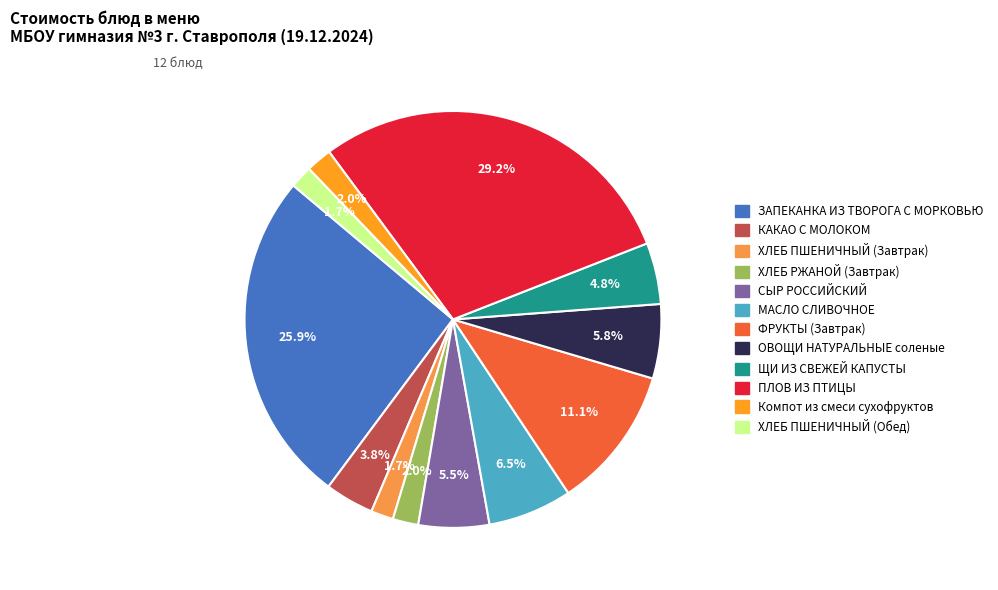

Does ХЛЕБ РЖАНОЙ (Завтрак) account for over 50% of the chart?

No